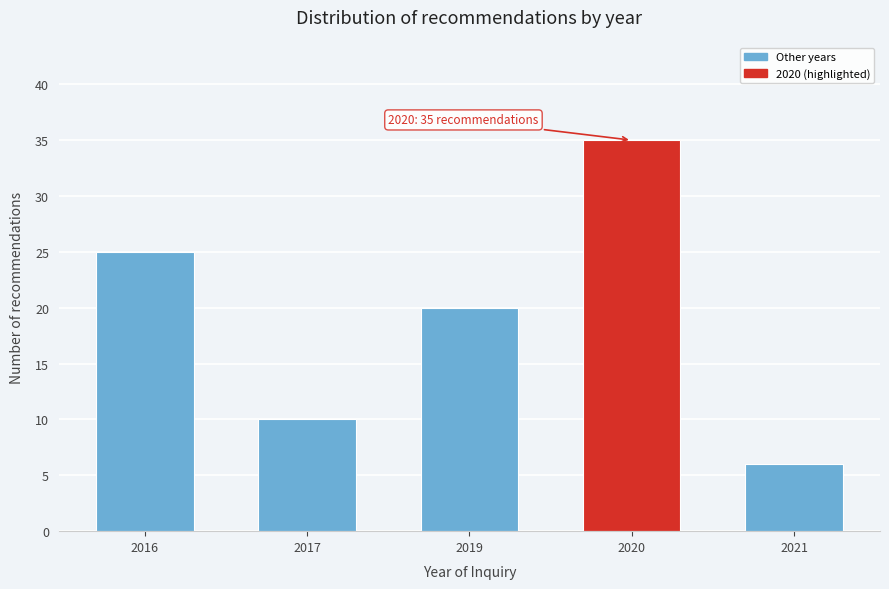

Reading left to right, list all the values displayed in this chart.

2016=25	2017=10	2019=20	2020=35	2021=6